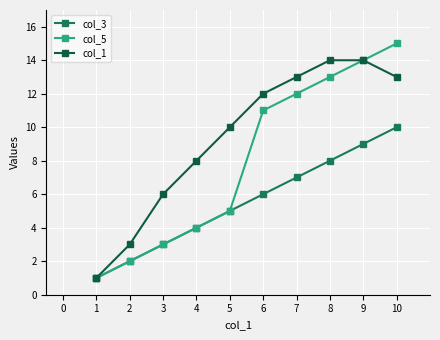

Which series has the largest total across all categories?

col_1